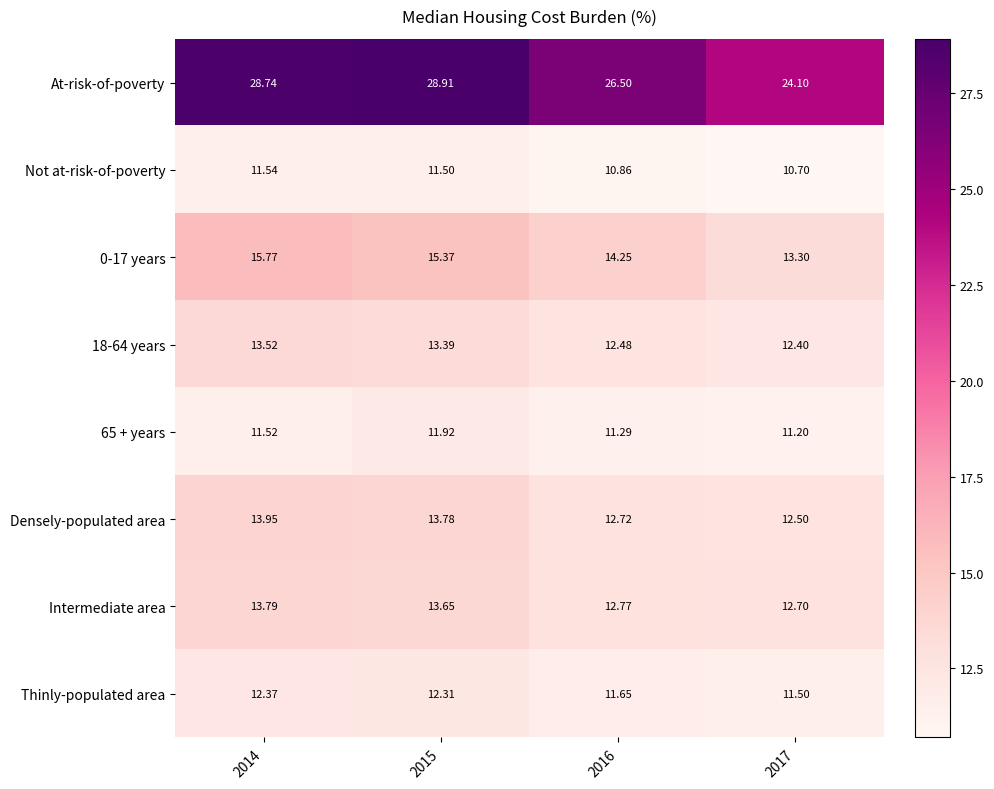

Between 2016 and 2017, which series saw the biggest shift?

At-risk-of-poverty